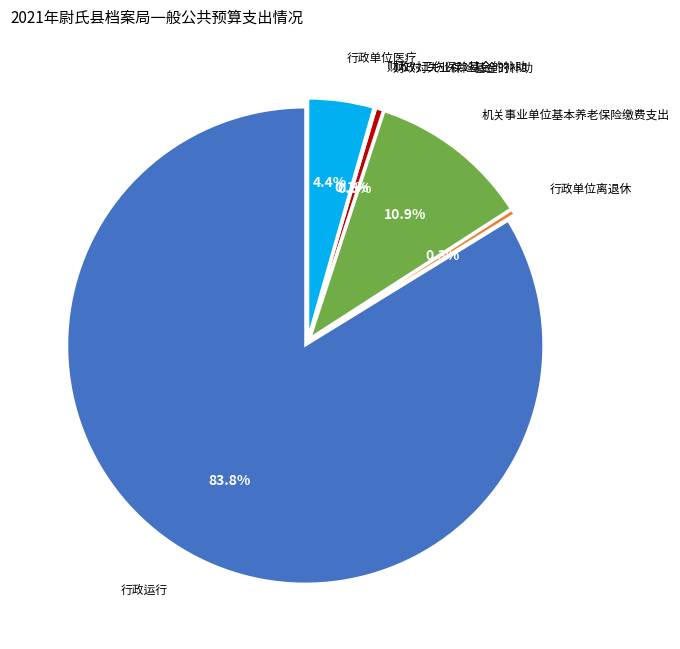

What is the change in value from 财政对工伤保险基金的补助 to 行政单位医疗?

+5.7